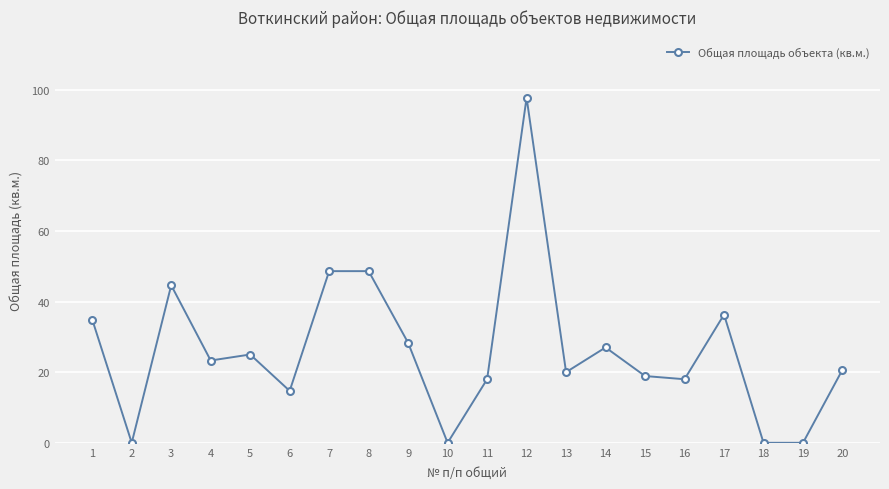

Where is the first local minimum?

2